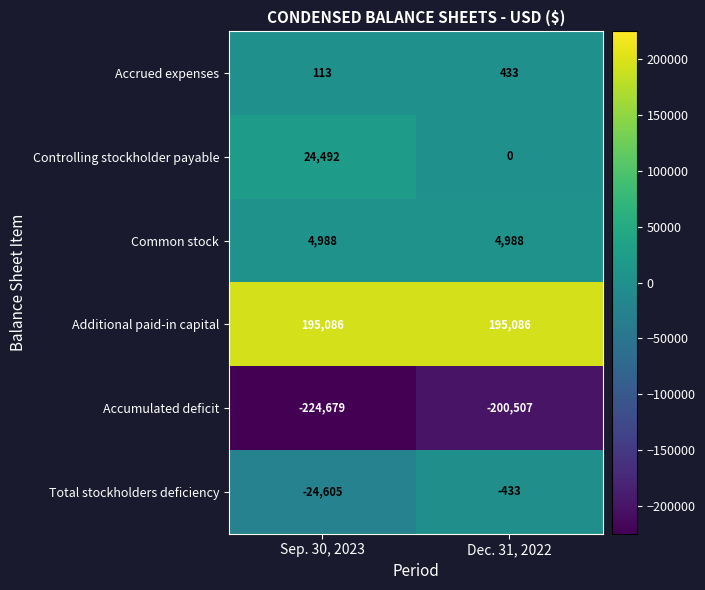

What is the maximum value shown in the chart?

195086